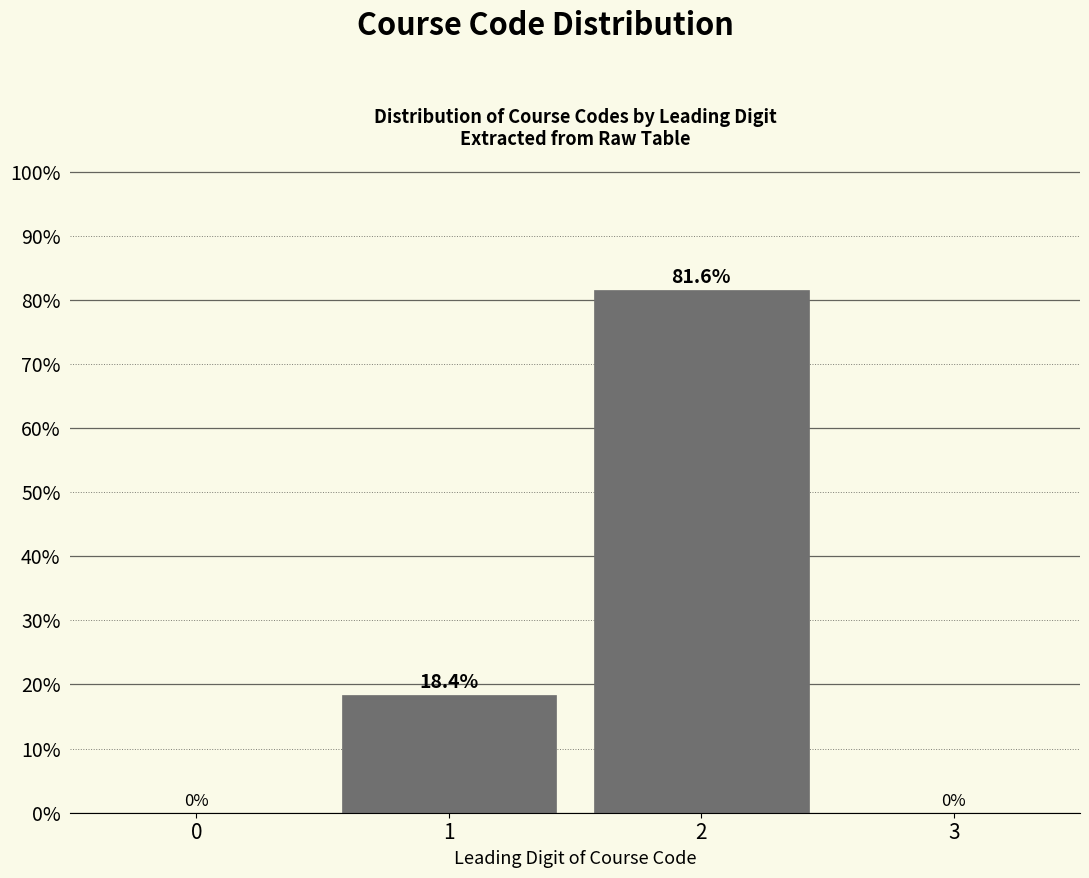

Reading left to right, transcribe all the data shown in this chart.

0=0.0	1=18.4	2=81.6	3=0.0